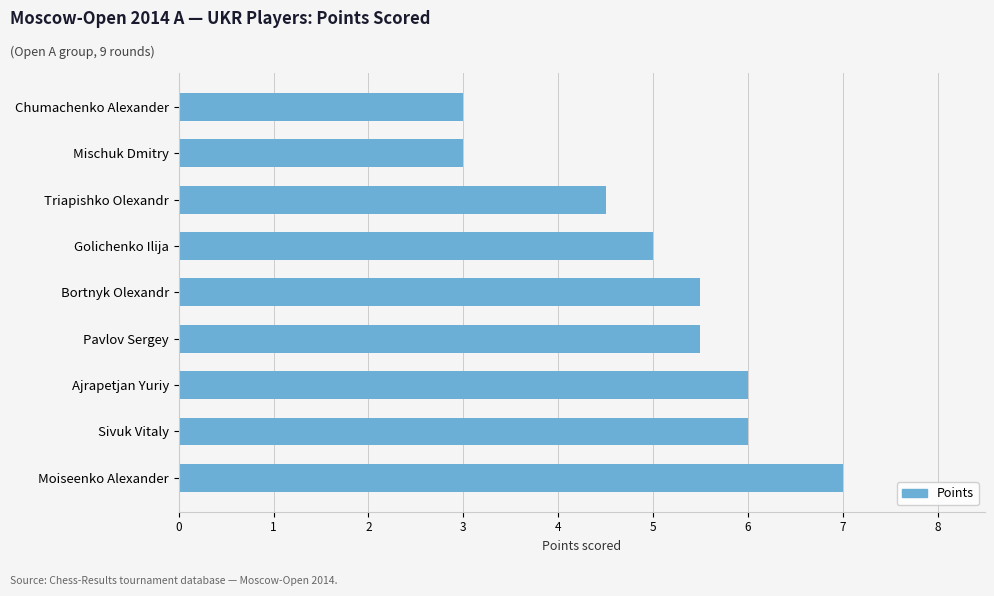

Reading bottom to top, list all the values displayed in this chart.

7.0	6.0	6.0	5.5	5.5	5.0	4.5	3.0	3.0